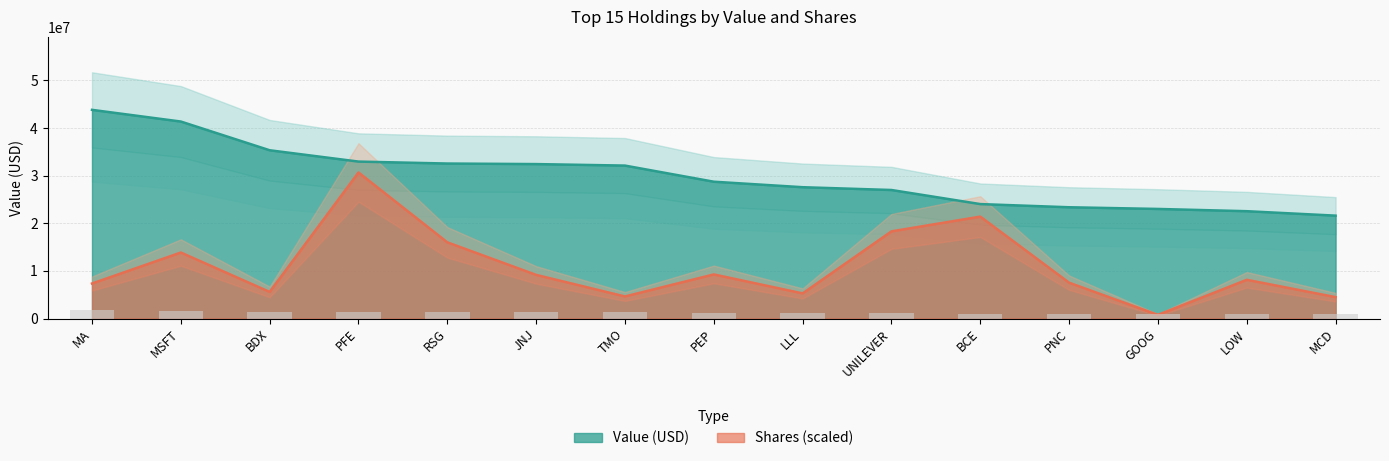

What is the difference between the second highest and minimum values in the Value series?

19752000.0